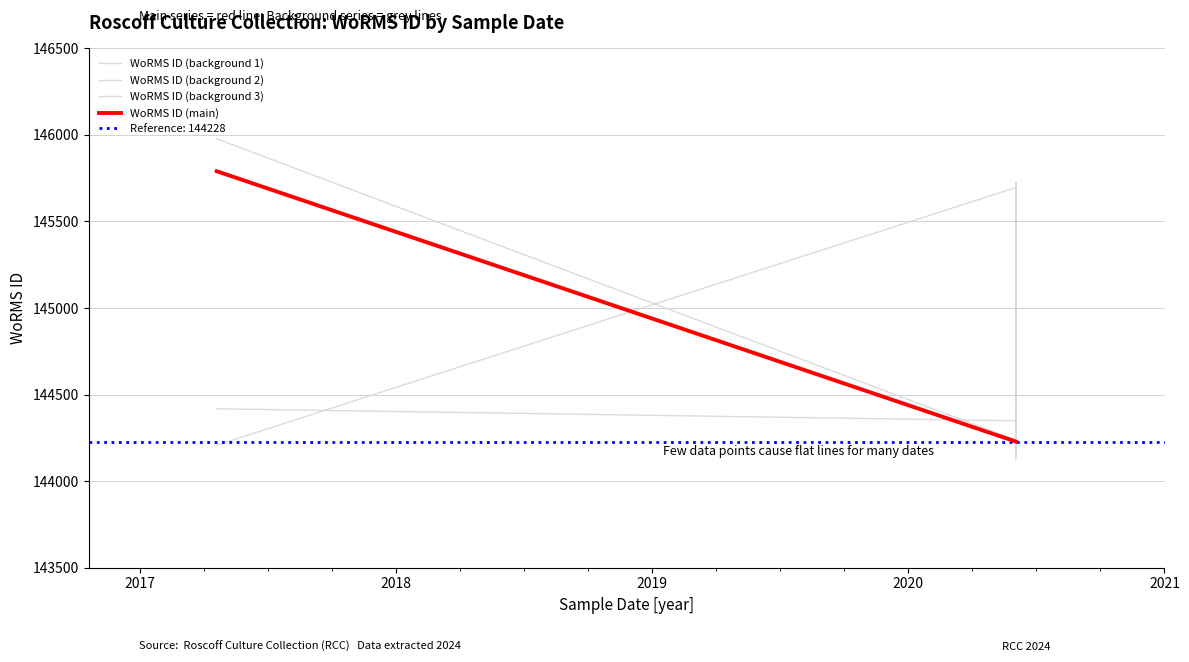

What is the value of the WoRMS ID (background 1) point at the 4th from the left?

144423.0